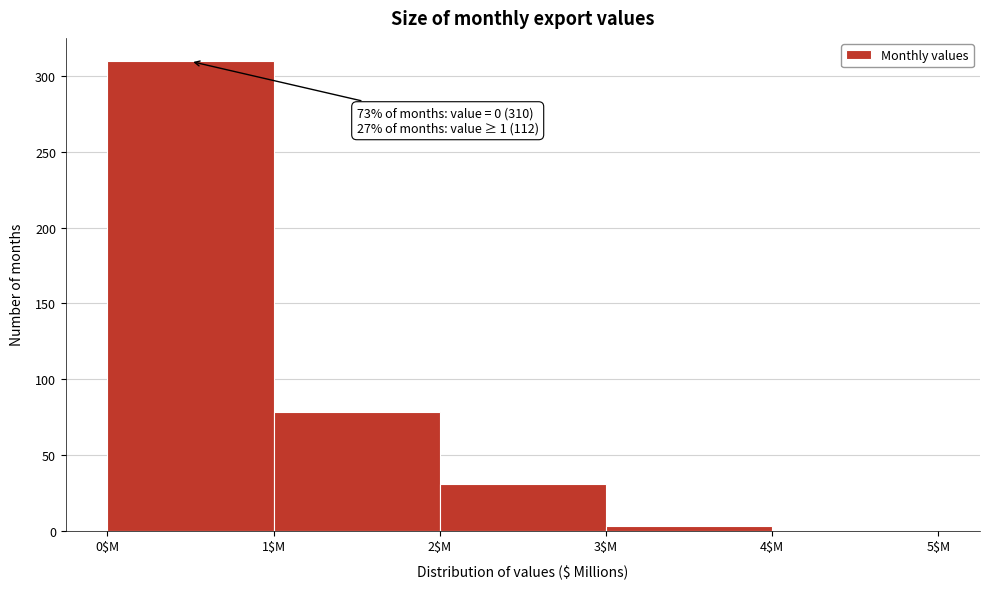

Which range on the x-axis has the tallest bar?

0 to 1